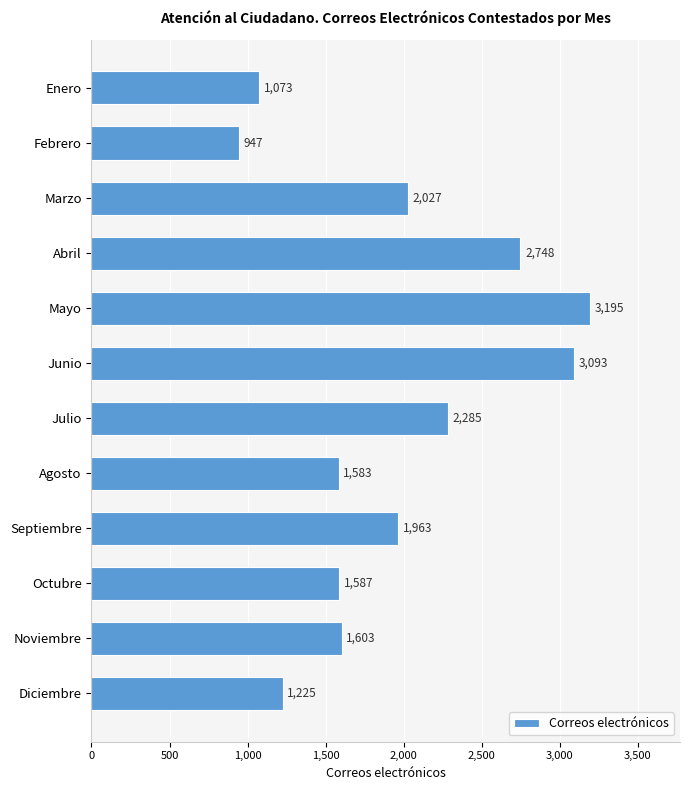

How many values are below 1963?

6